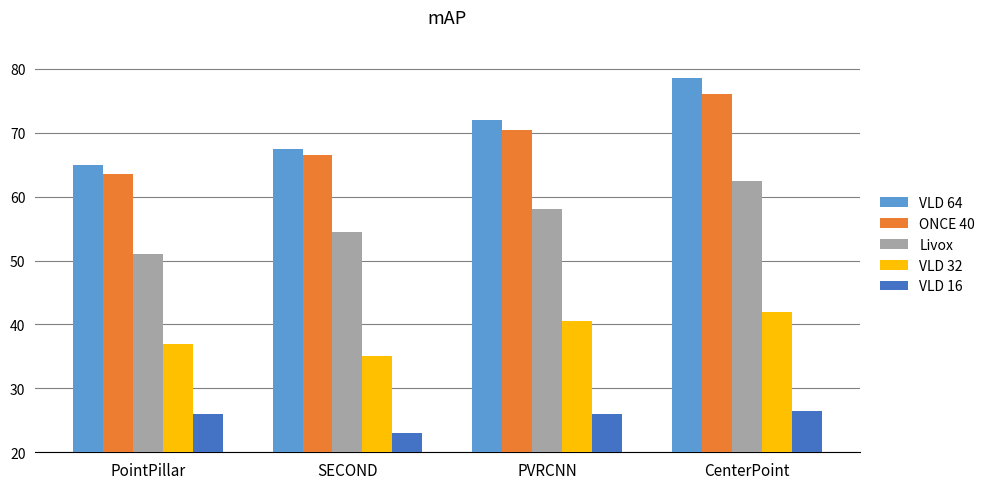

Rank the series at SECOND from highest to lowest value.

VLD 64, ONCE 40, Livox, VLD 32, VLD 16